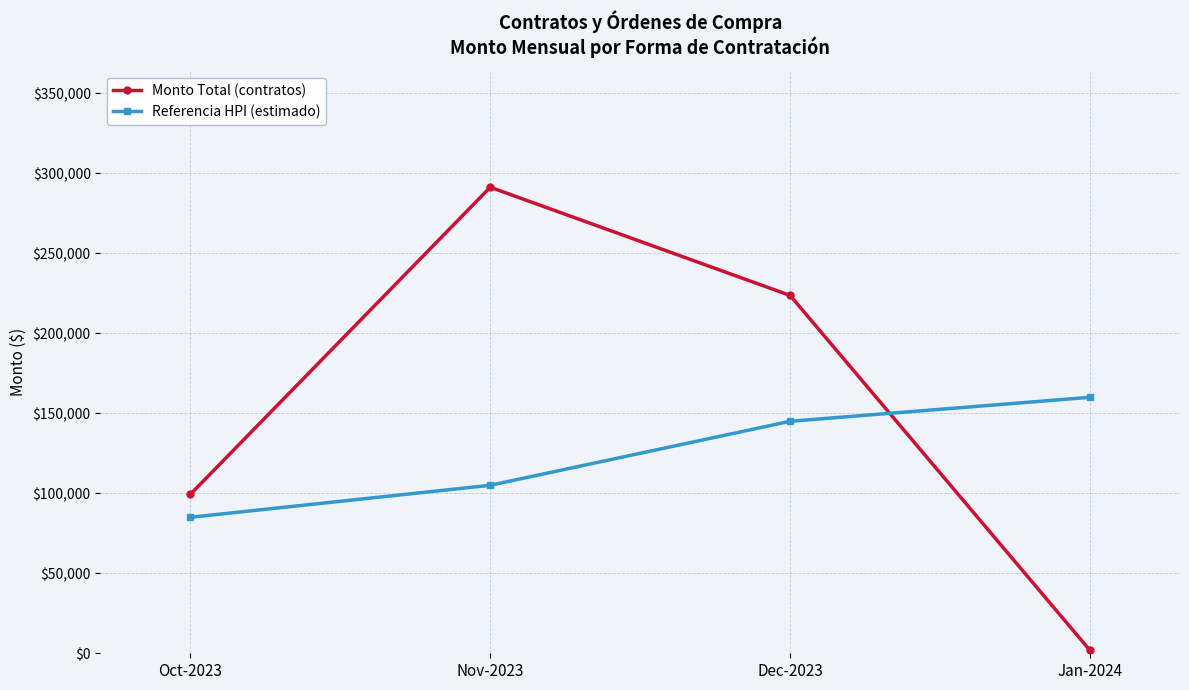

How many series are shown in this chart?

2